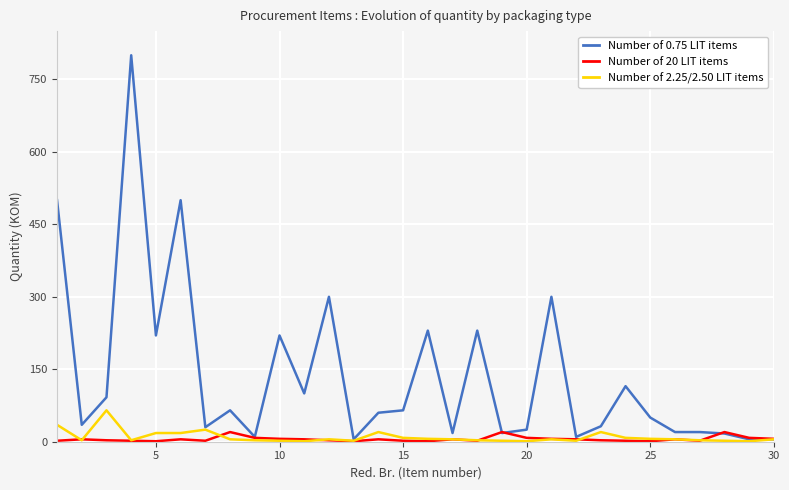

List the series in order of their peak value, highest first.

Number of 0.75 LIT items, Number of 2.25/2.50 LIT items, Number of 20 LIT items